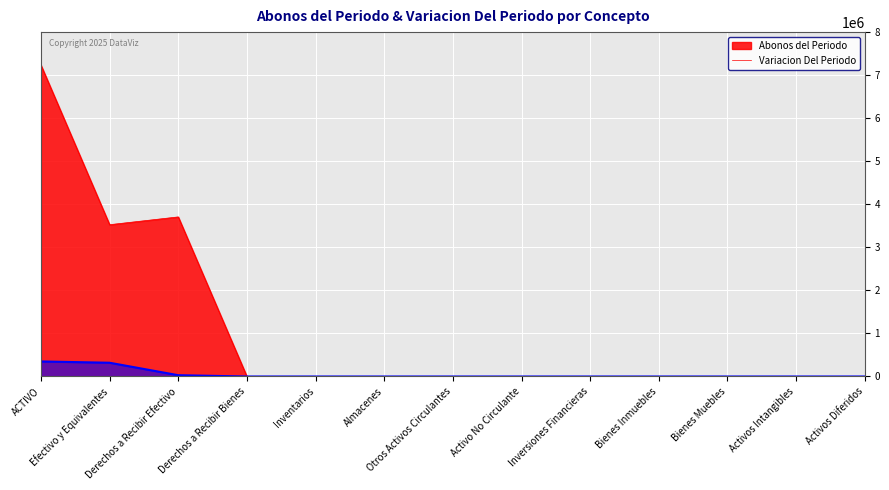

The value of Abonos del Periodo at Bienes Muebles is 0.0. True or false?

True